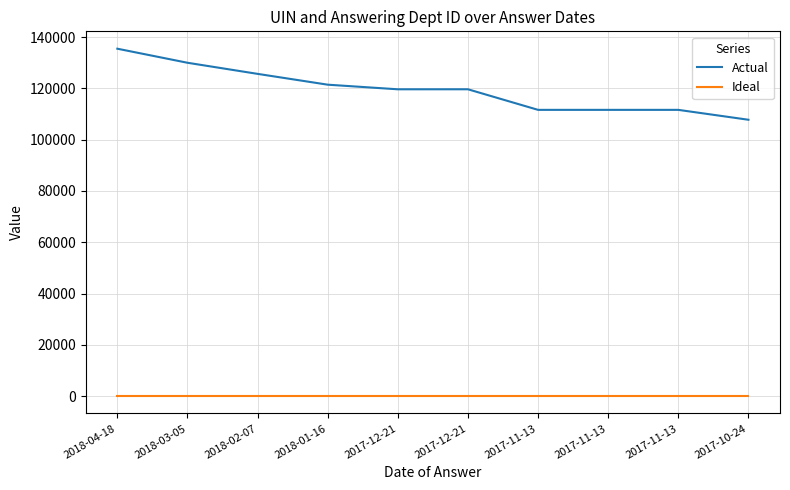

Is the value of Ideal at 2017-11-13 greater than the value of Actual at 2017-11-13?

No